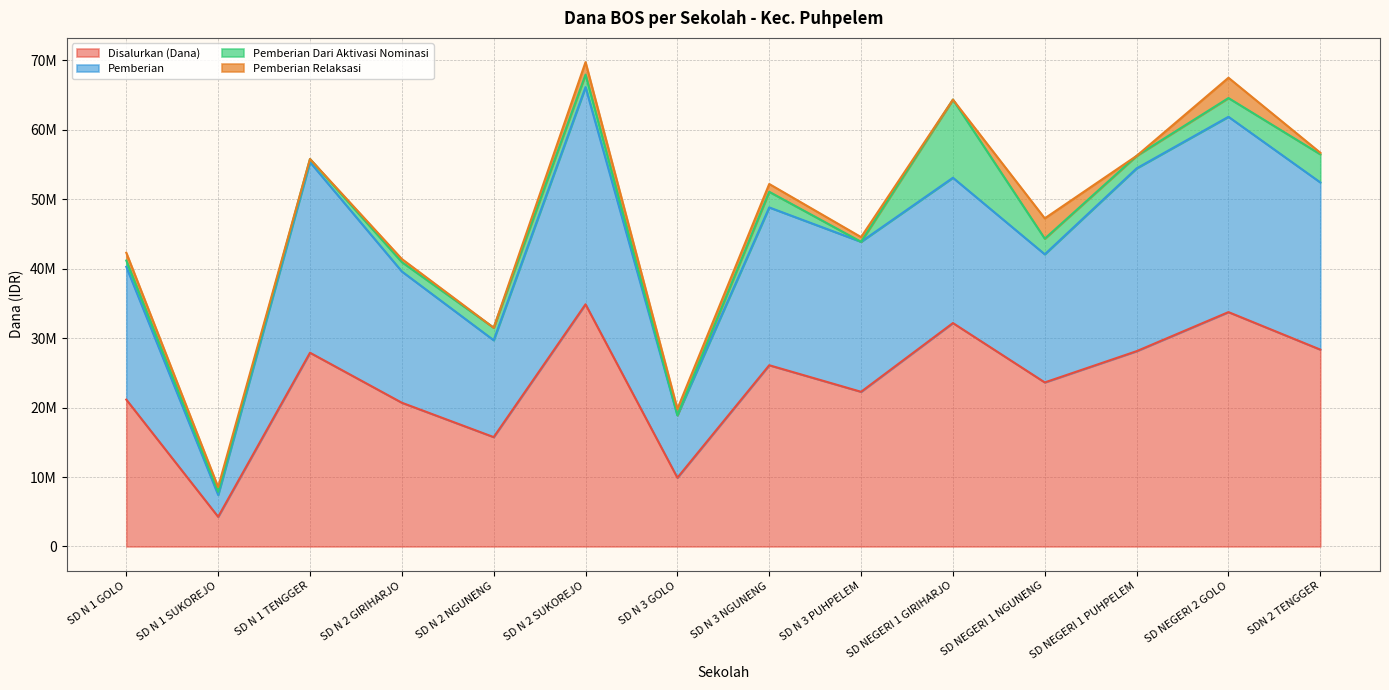

Between SD N 2 SUKOREJO and SD NEGERI 1 NGUNENG, which is larger?

SD N 2 SUKOREJO